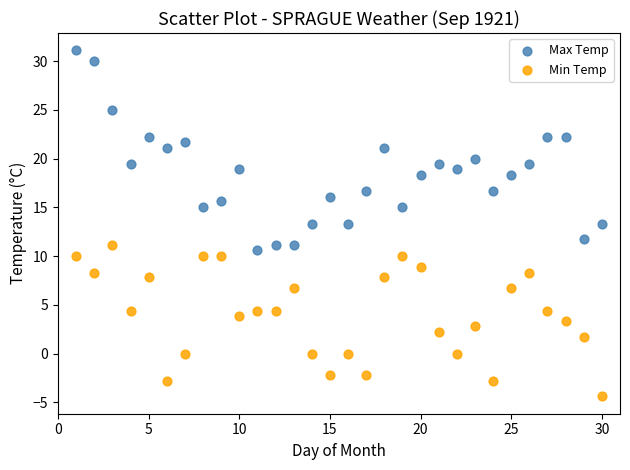

Which series contains the lowest Y value?

Min Temp